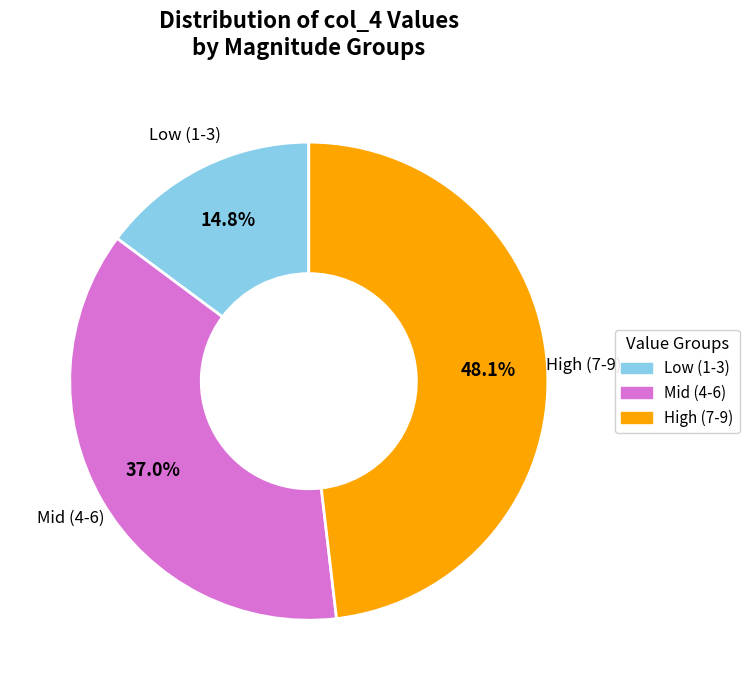

Which has a higher value, High (7-9) or Mid (4-6)?

High (7-9)